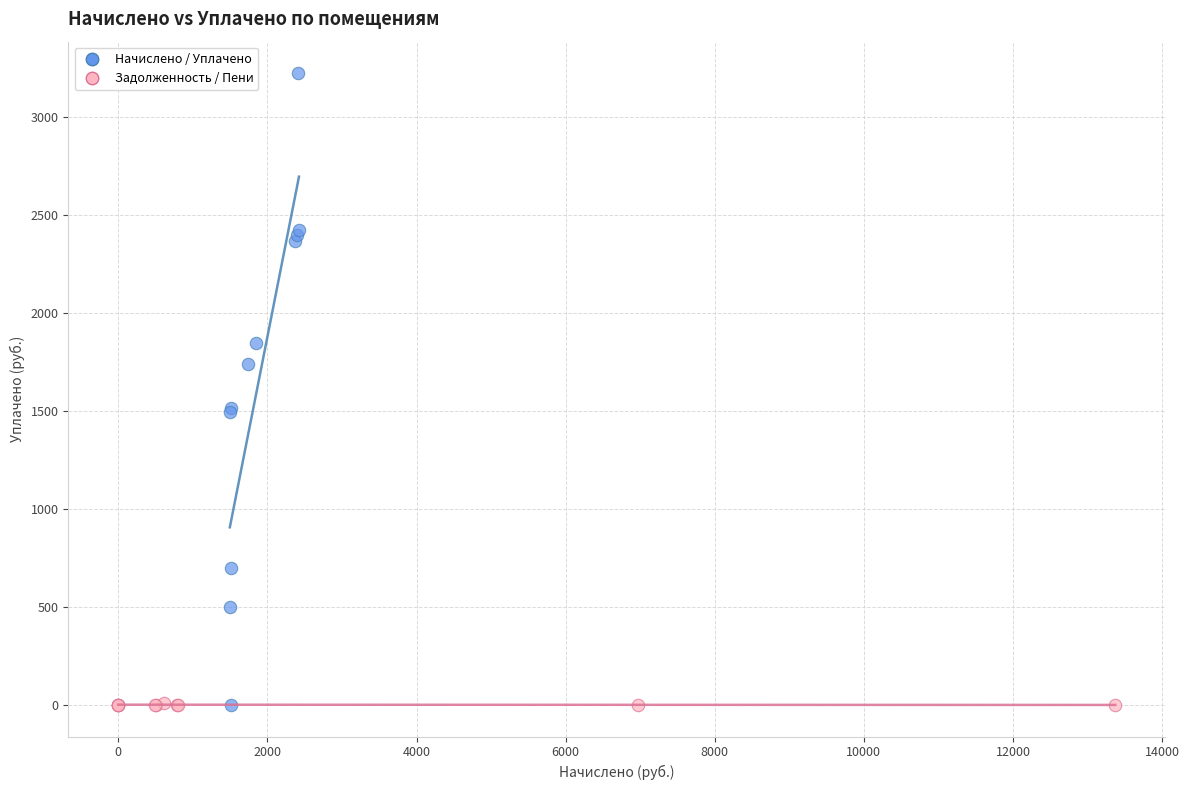

What are all the series names shown in the legend?

Начислено / Уплачено, Задолженность / Пени